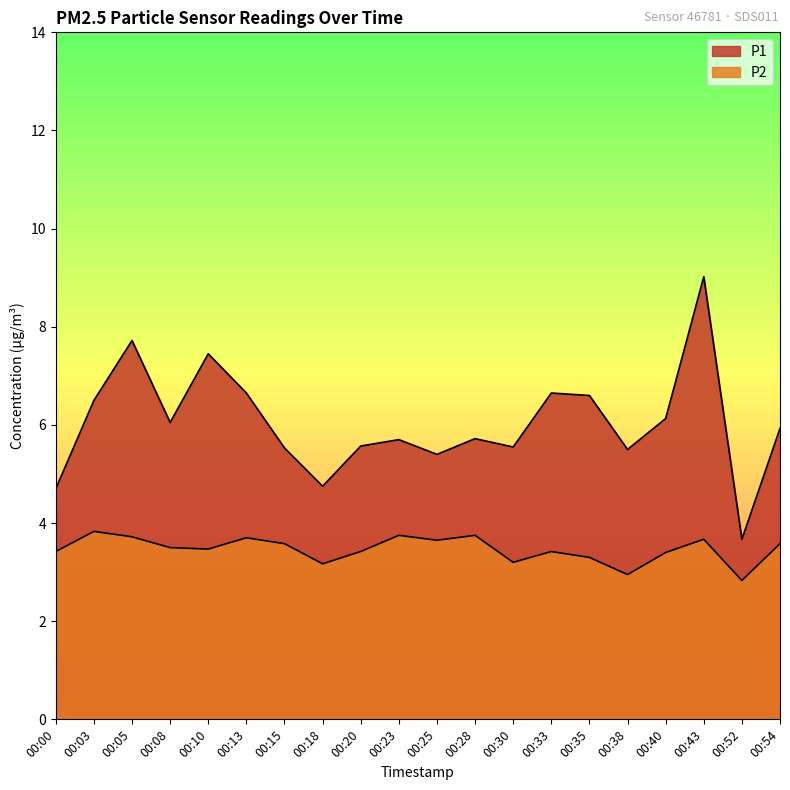

How many lines are shown in the chart?

2